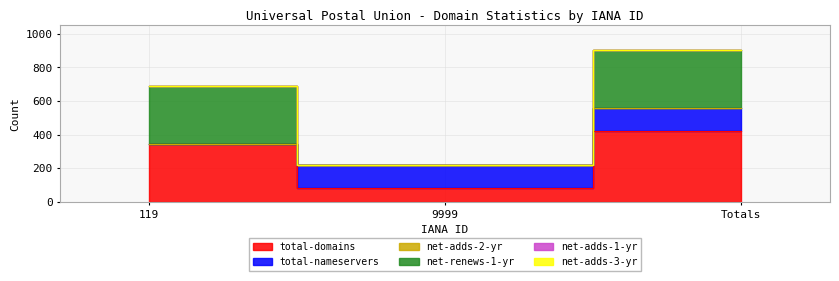

What is the label of the 1st point from the right?

Totals